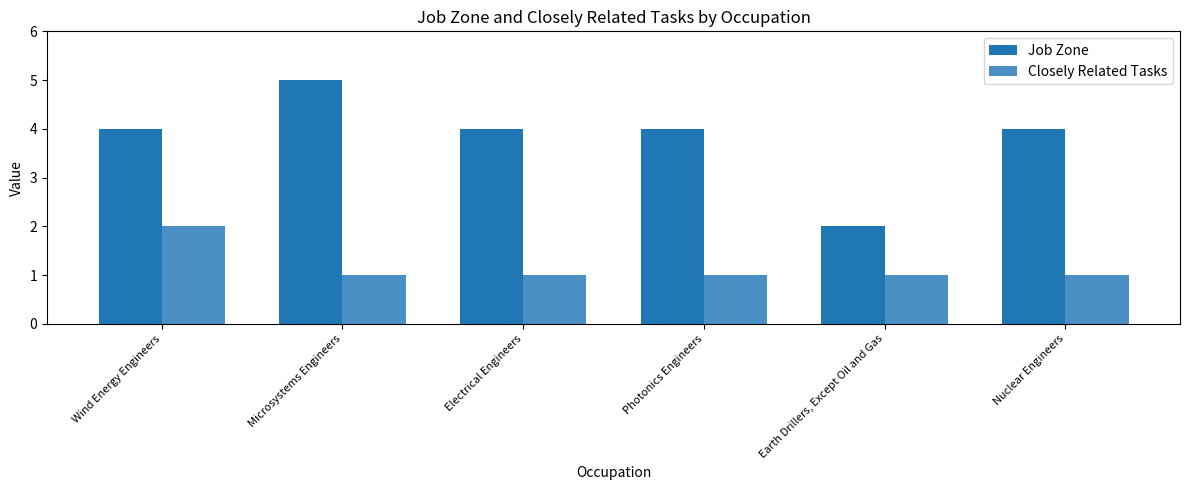

What is the label of the 3rd bar from the left?

Electrical Engineers